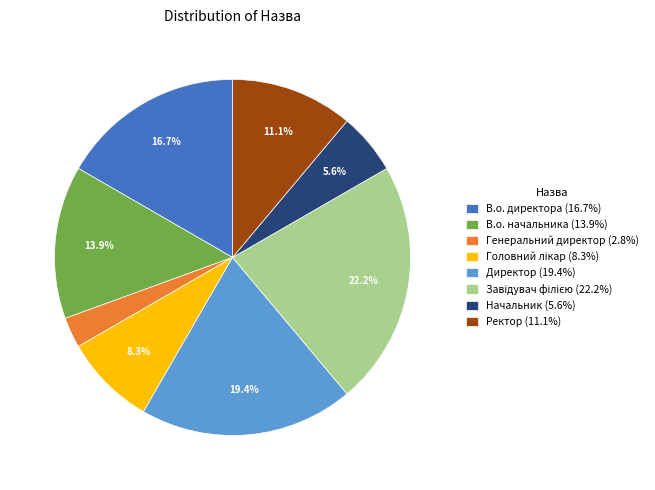

Between В.о. начальника (13.9%) and Ректор (11.1%), which is larger?

В.о. начальника (13.9%)